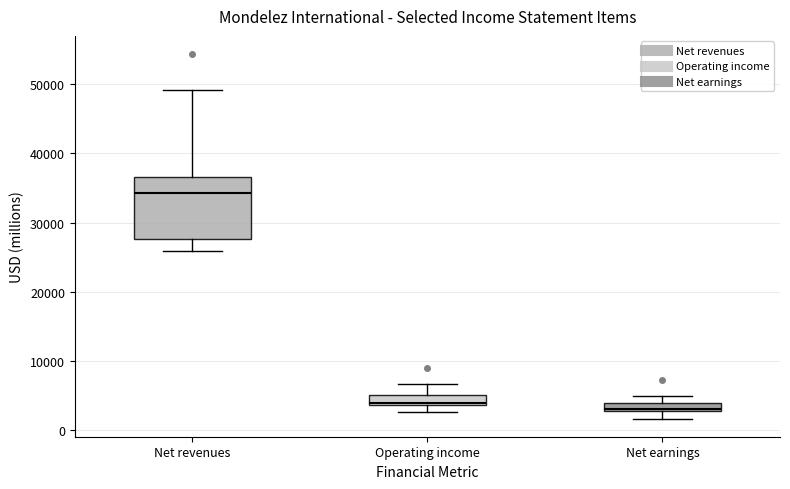

Where does the upper whisker of the box for Net earnings end on the y-axis? The values are not printed on the chart, so give them approximately, as read against the axis.

5000